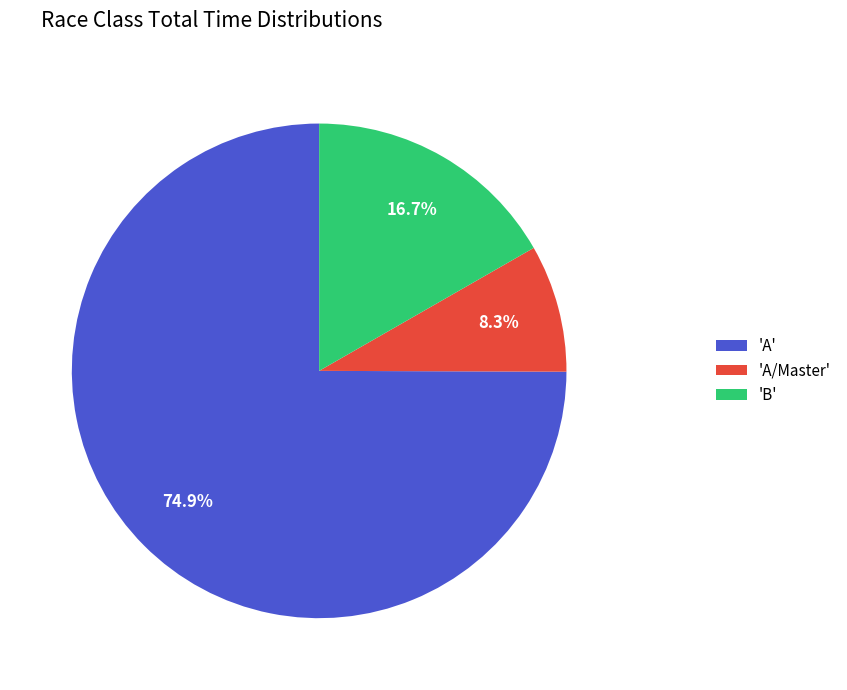

How much of the chart is everything except 'A/Master'?

91.7%